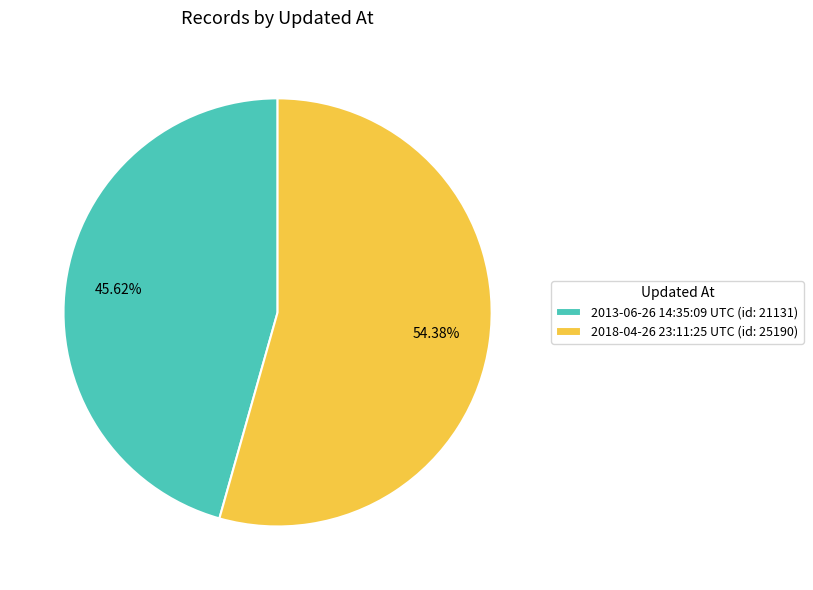

Which slice is the smallest?

2013-06-26 14:35:09 UTC